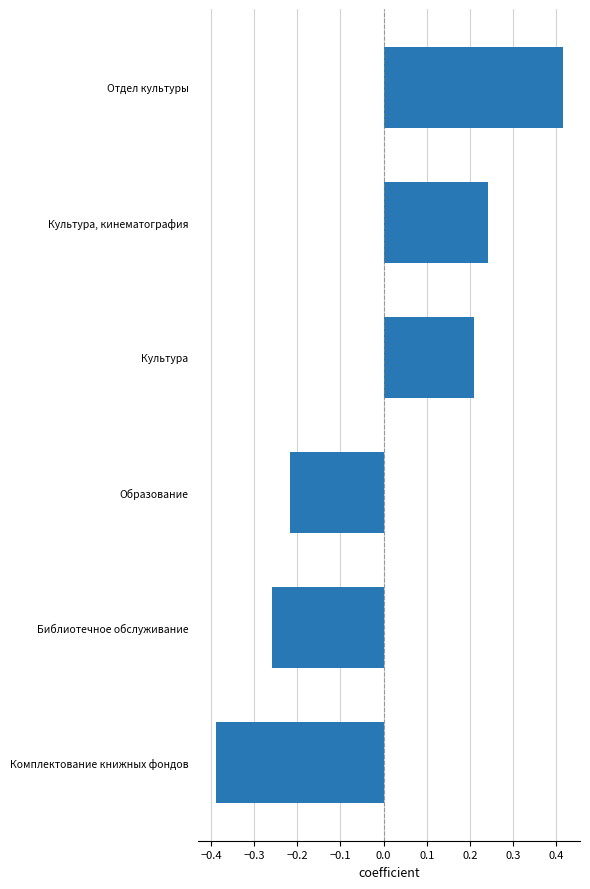

How many values are between 0 and 1?

3